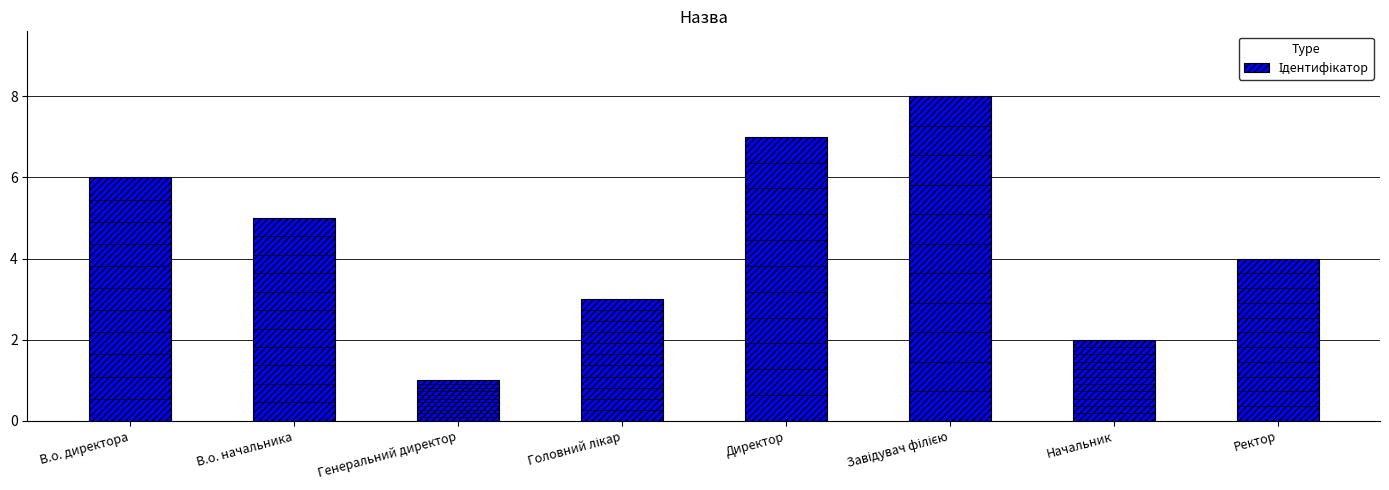

What is the difference between the values at Ректор and В.о. начальника?

1